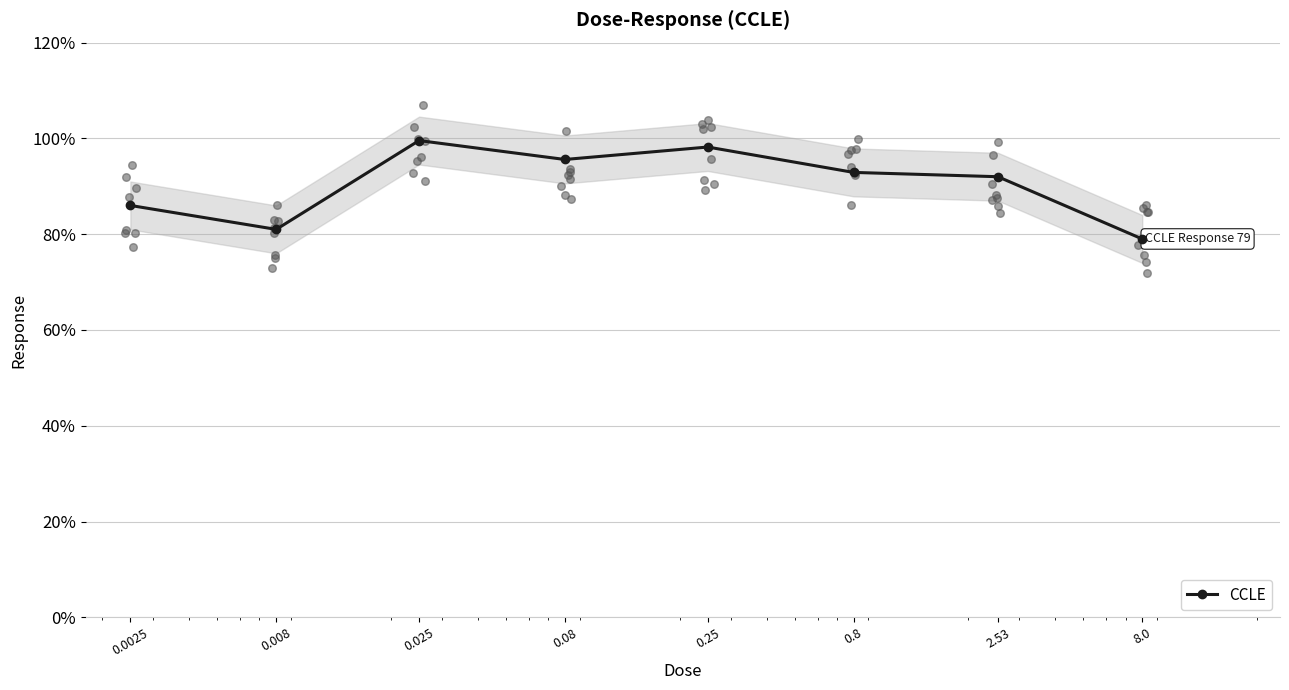

Between 0.25 and 0.008, which is larger?

0.25